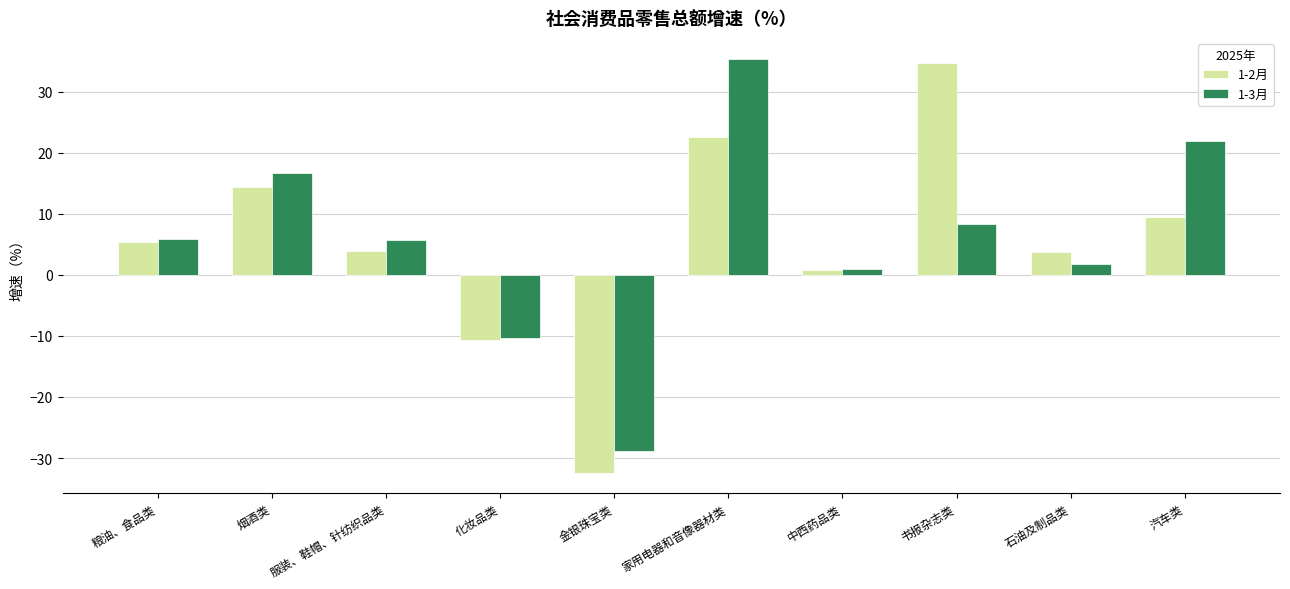

Does the chart contain any negative values?

Yes